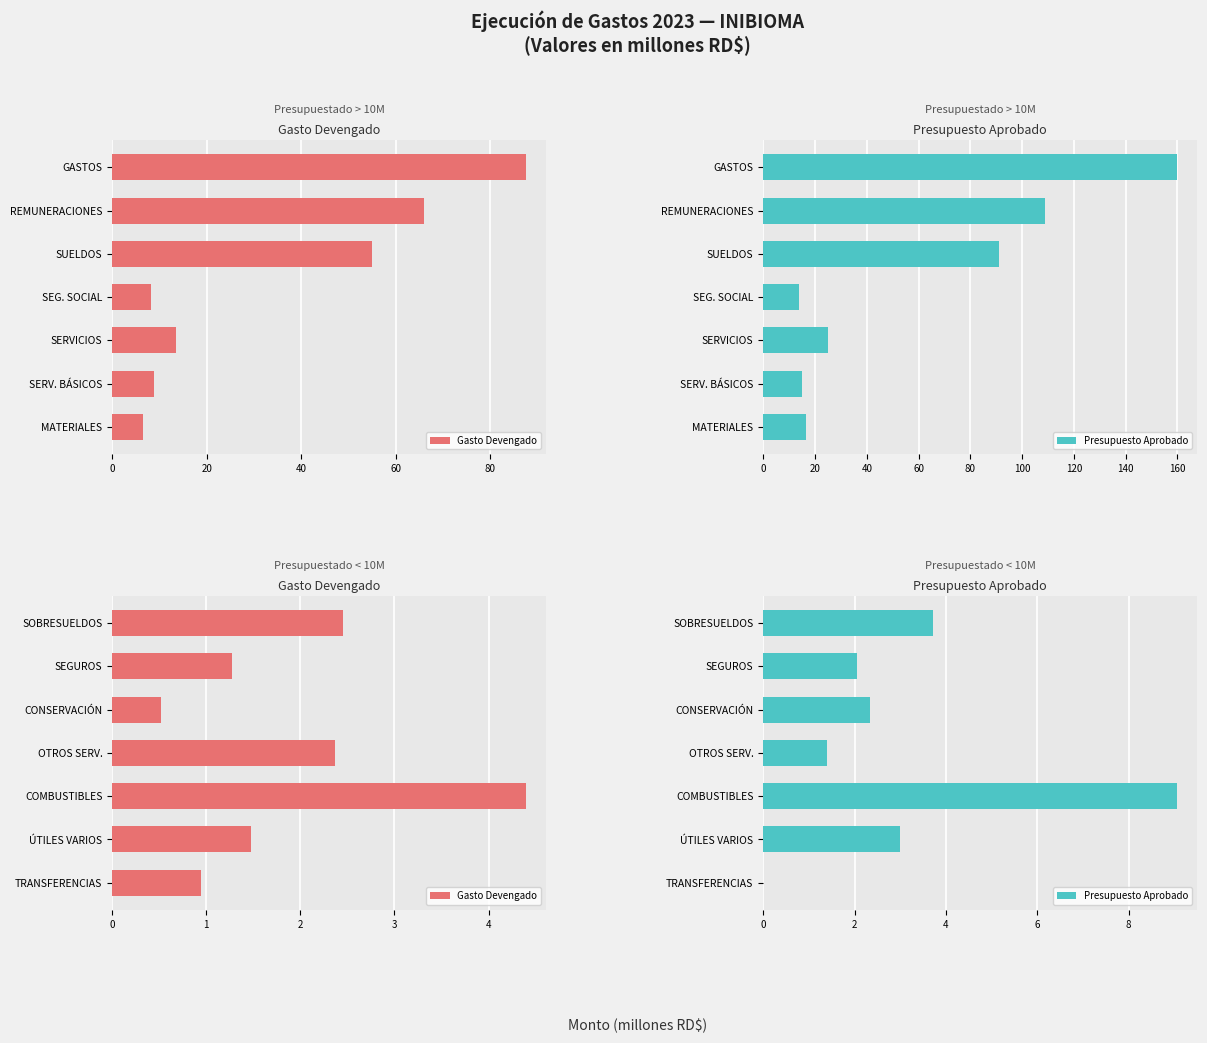

Rank the series at ÚTILES VARIOS from lowest to highest value.

Gasto Devengado, Presupuesto Aprobado